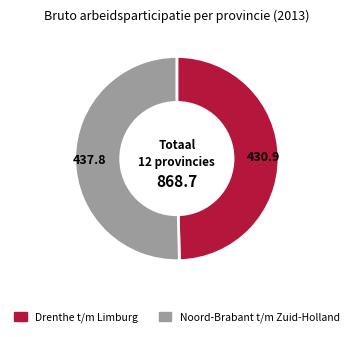

Does any single category account for the majority?

Yes